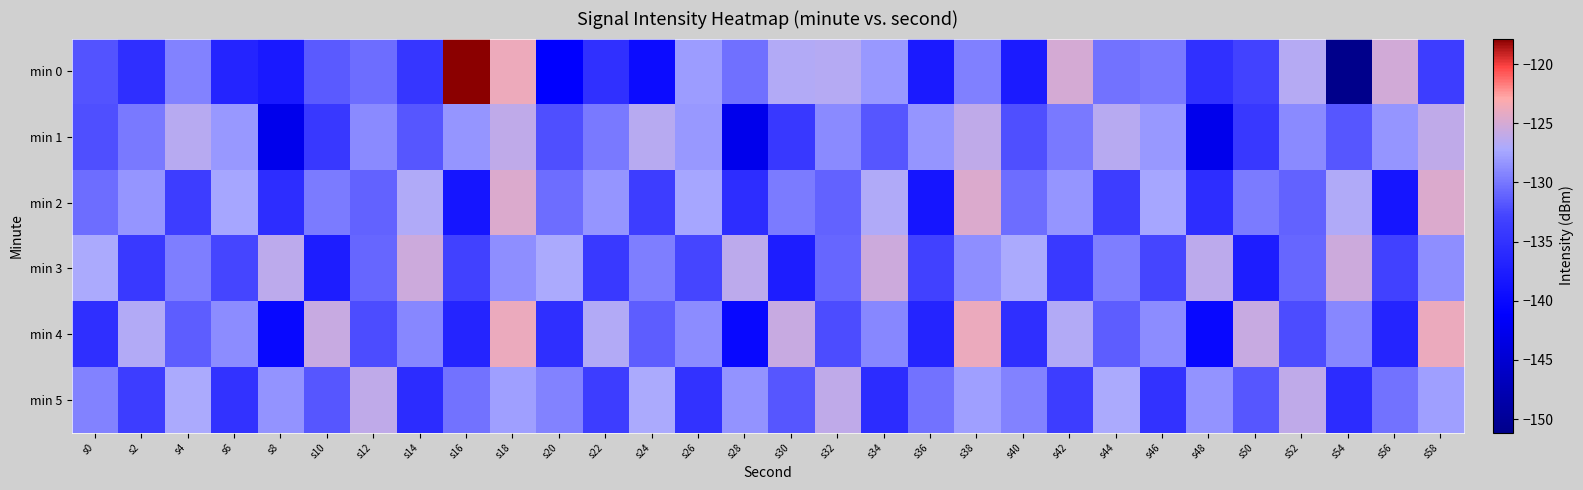

What is the minimum value shown in the chart?

-151.1